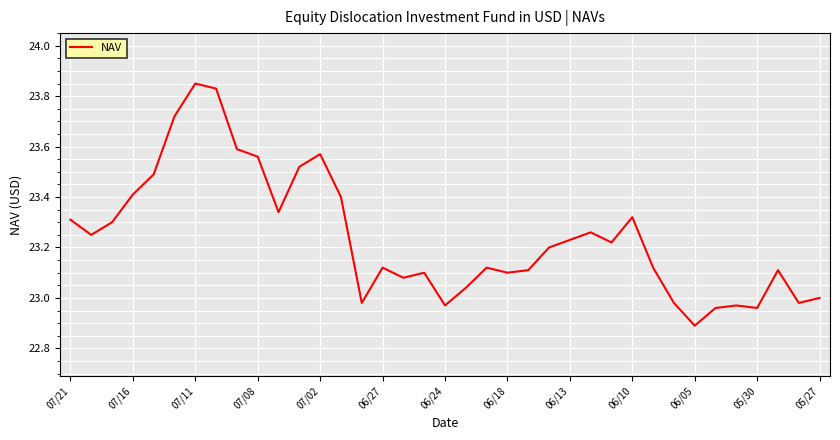

What is the smallest value displayed?

22.9